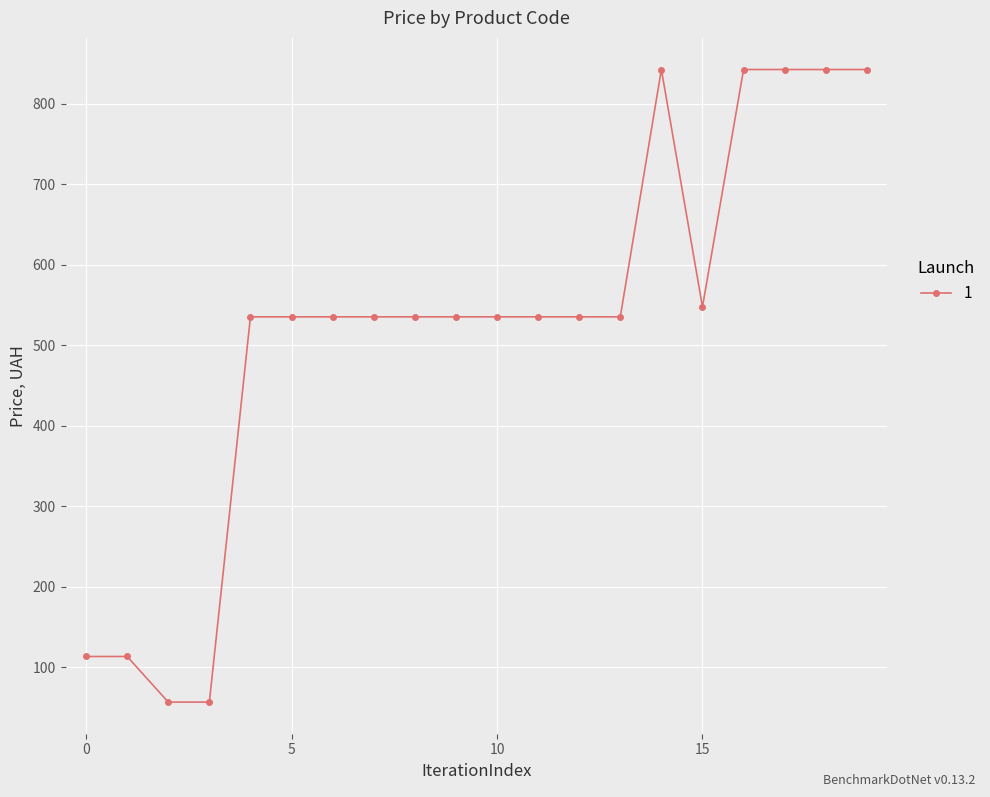

True or false: there are more than 0 points higher than both neighbors.

True